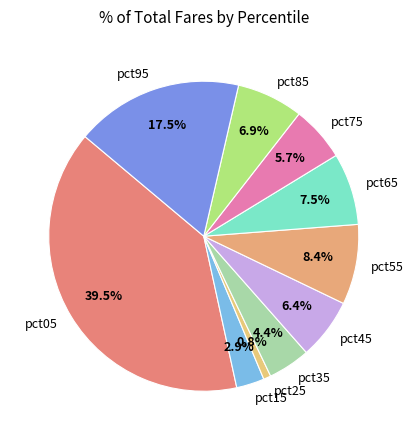

True or false: pct85 accounts for 1% of the total.

False